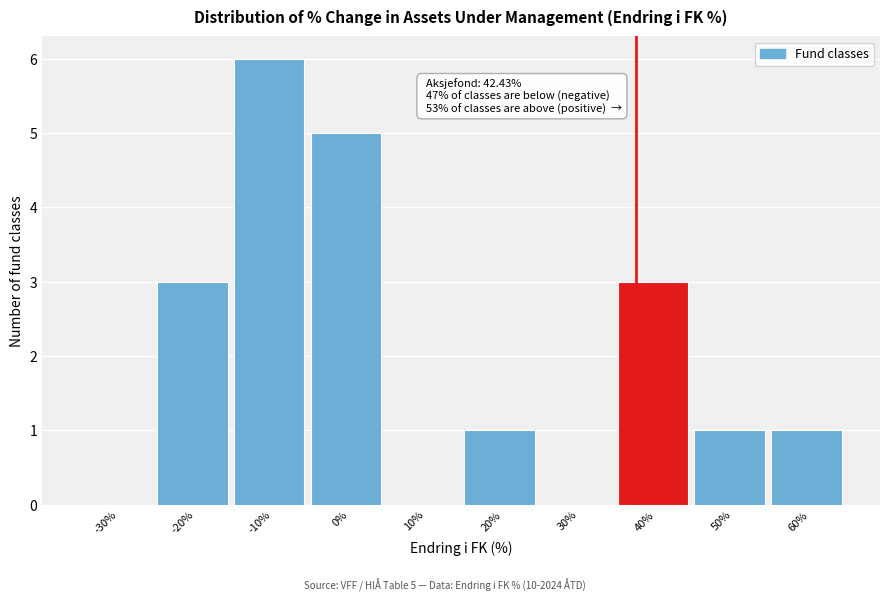

Reading left to right, transcribe all the data shown in this chart.

-30%=0	-20%=3	-10%=6	0%=5	10%=0	20%=1	30%=0	40%=3	50%=1	60%=1